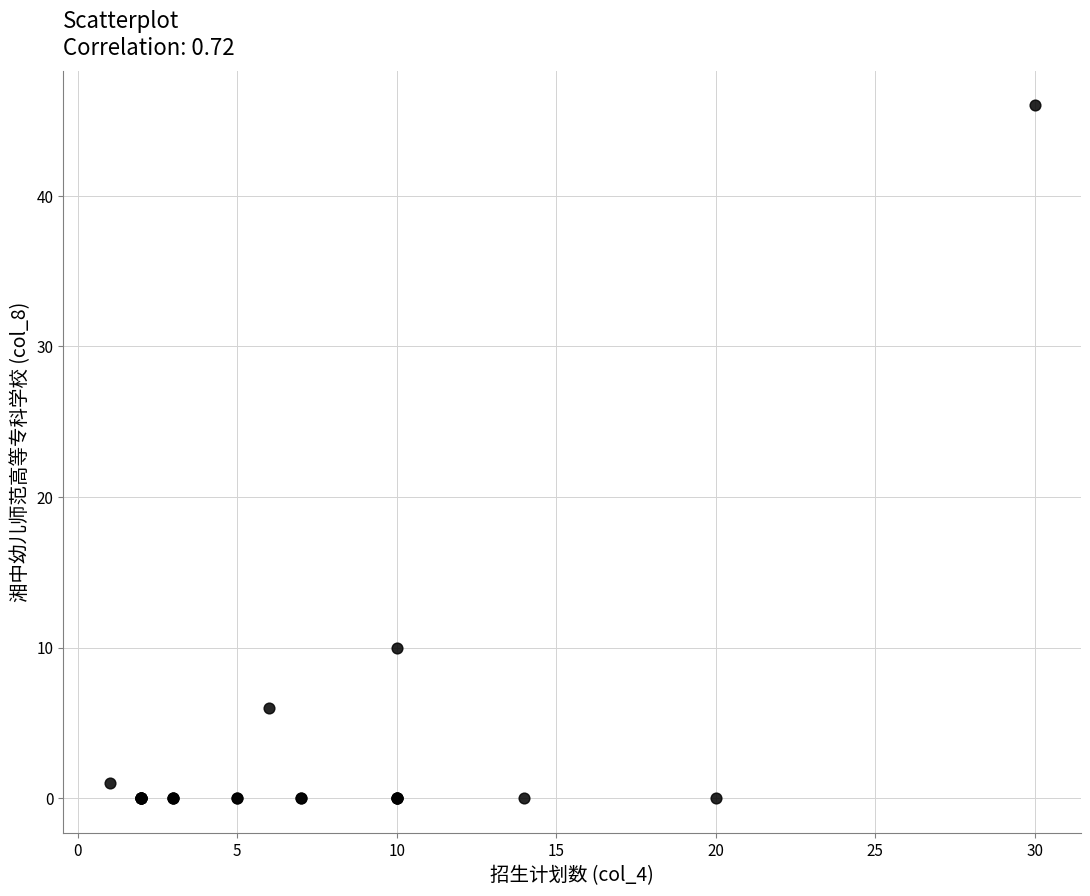

What Y value in the scatter plot is closest to 23?

10